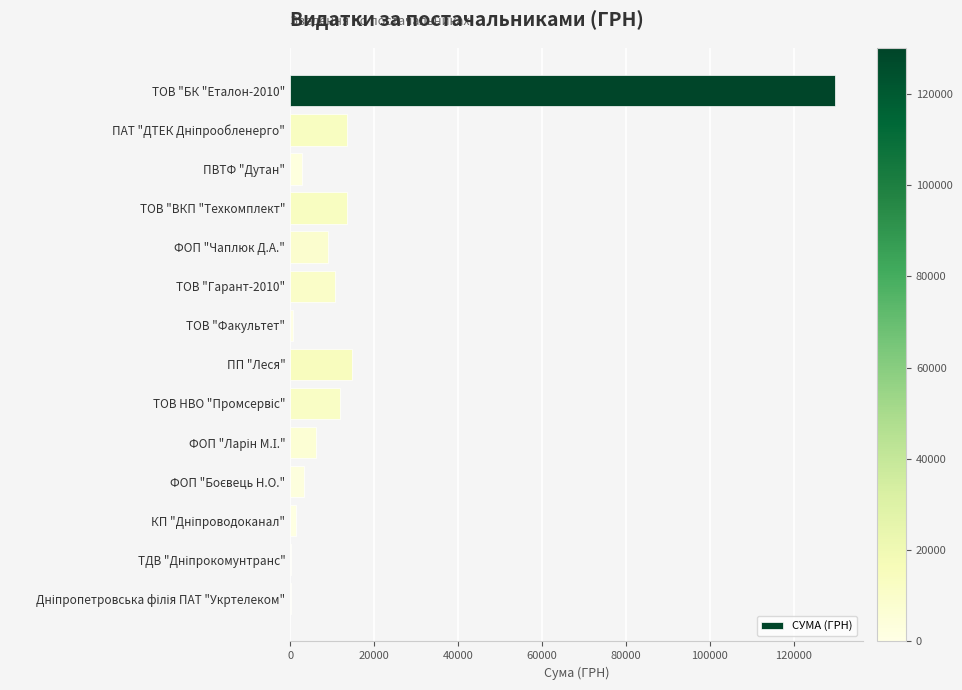

What value does the data have at ПП "Леся"?

14630.6